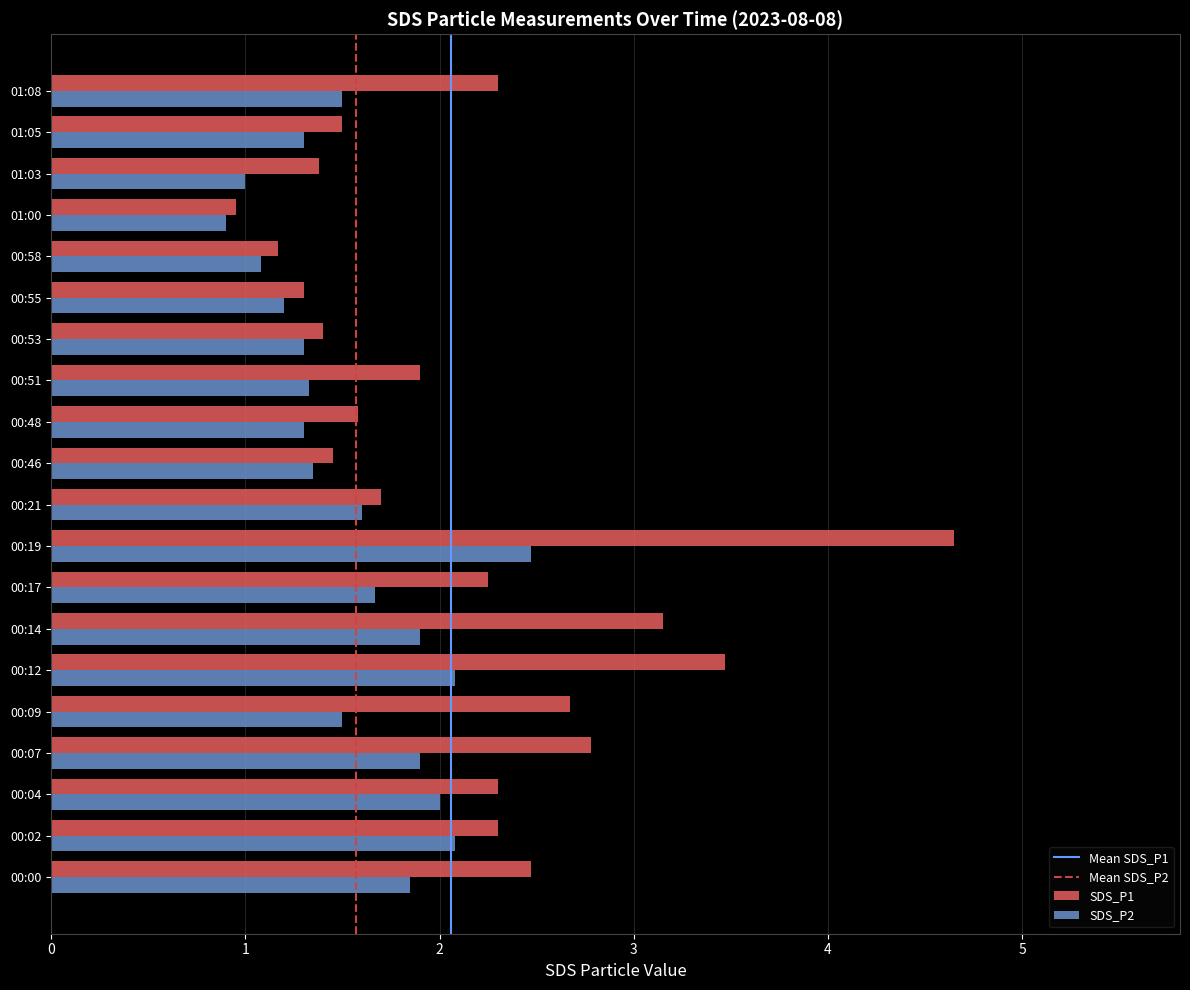

At which category is the sum across all series the highest?

00:19